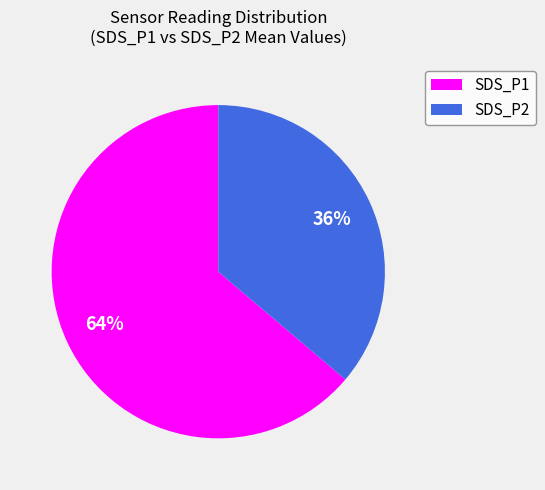

What is the ratio of the value at SDS_P1 to the value at SDS_P2?

1.8